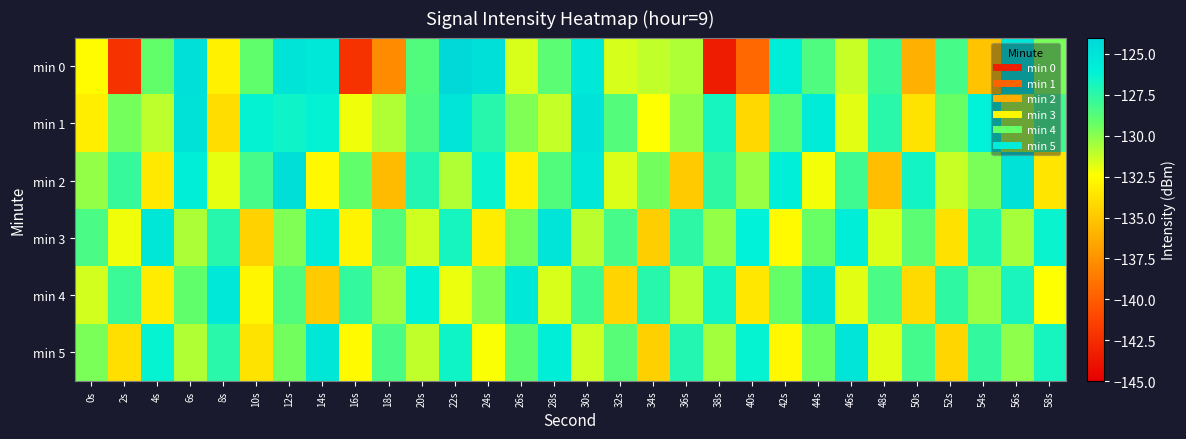

List the series in order of their peak value, lowest first.

min 3, min 5, min 4, min 1, min 2, min 0